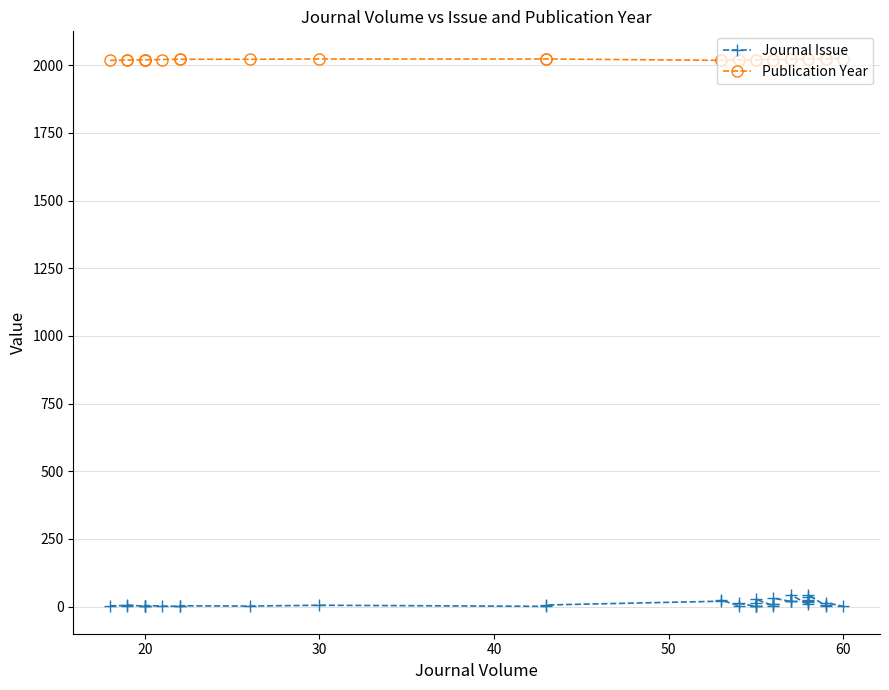

True or false: Publication Year and Journal Issue cross at least once.

False